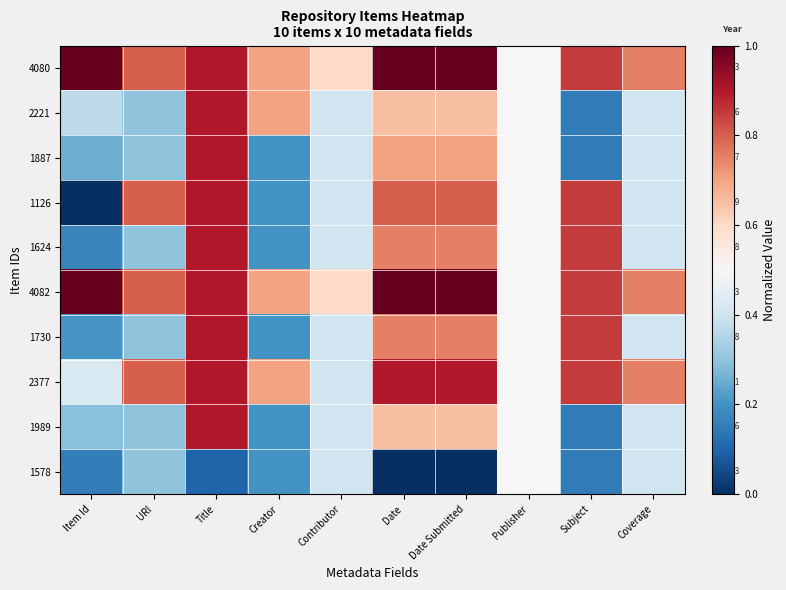

What is the sum of the 1624 values at Publisher and Item Id?

0.7